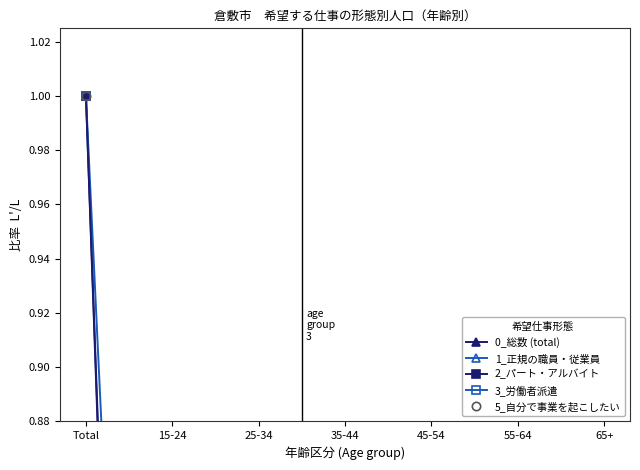

Where is the first local maximum for 5_自分で事業を起こしたい?

35-44